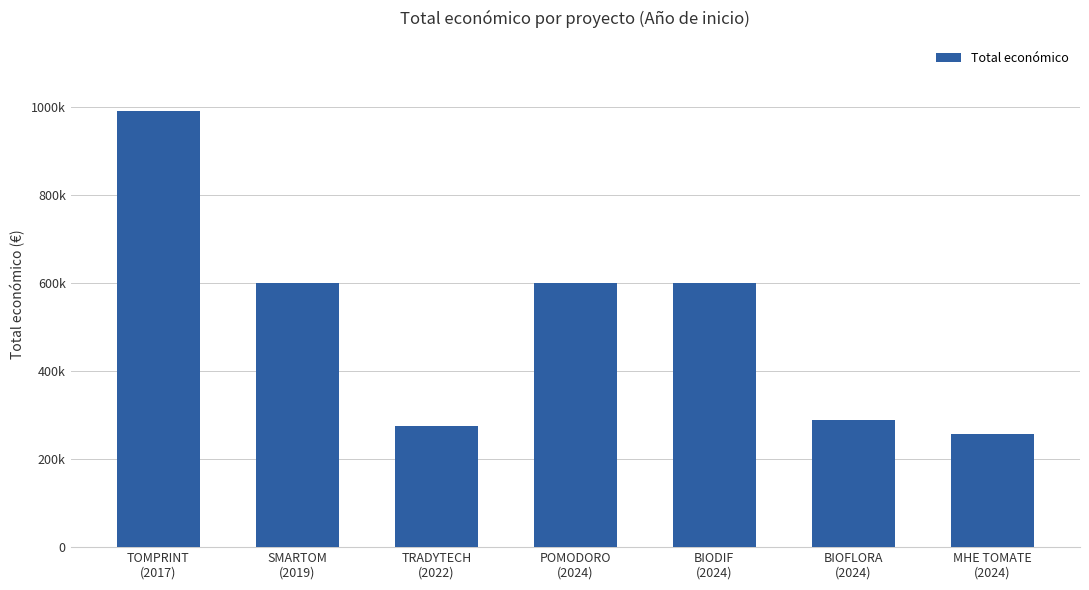

What is the label of the 2nd bar from the left?

SMARTOM
(2019)